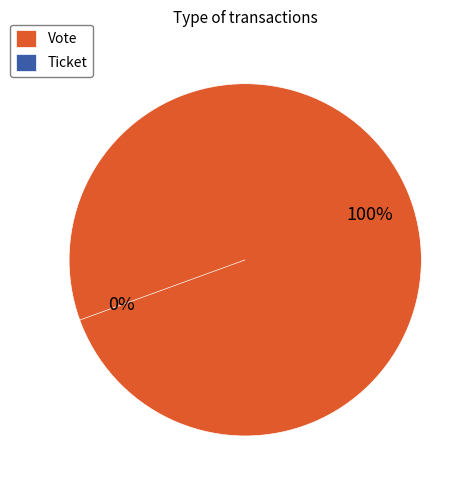

How many slices are in this pie chart?

2